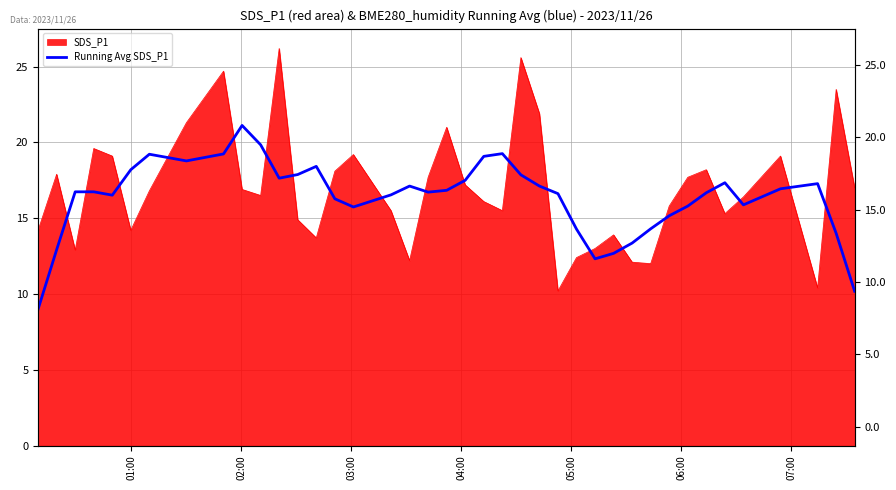

What is the average value?

16.4